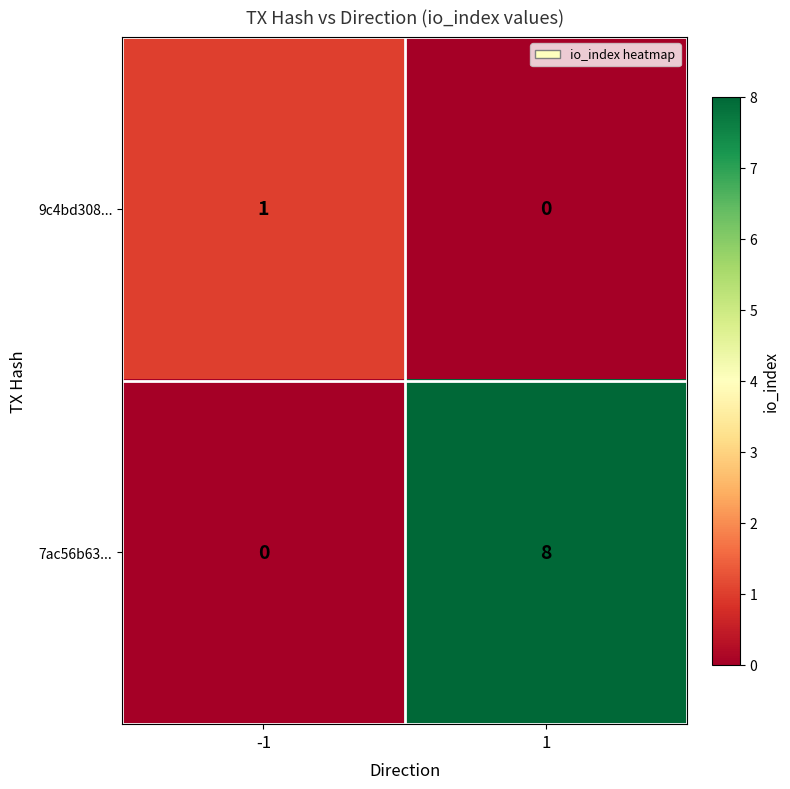

Is it true that 7ac56b63... equals 8 at 1?

True